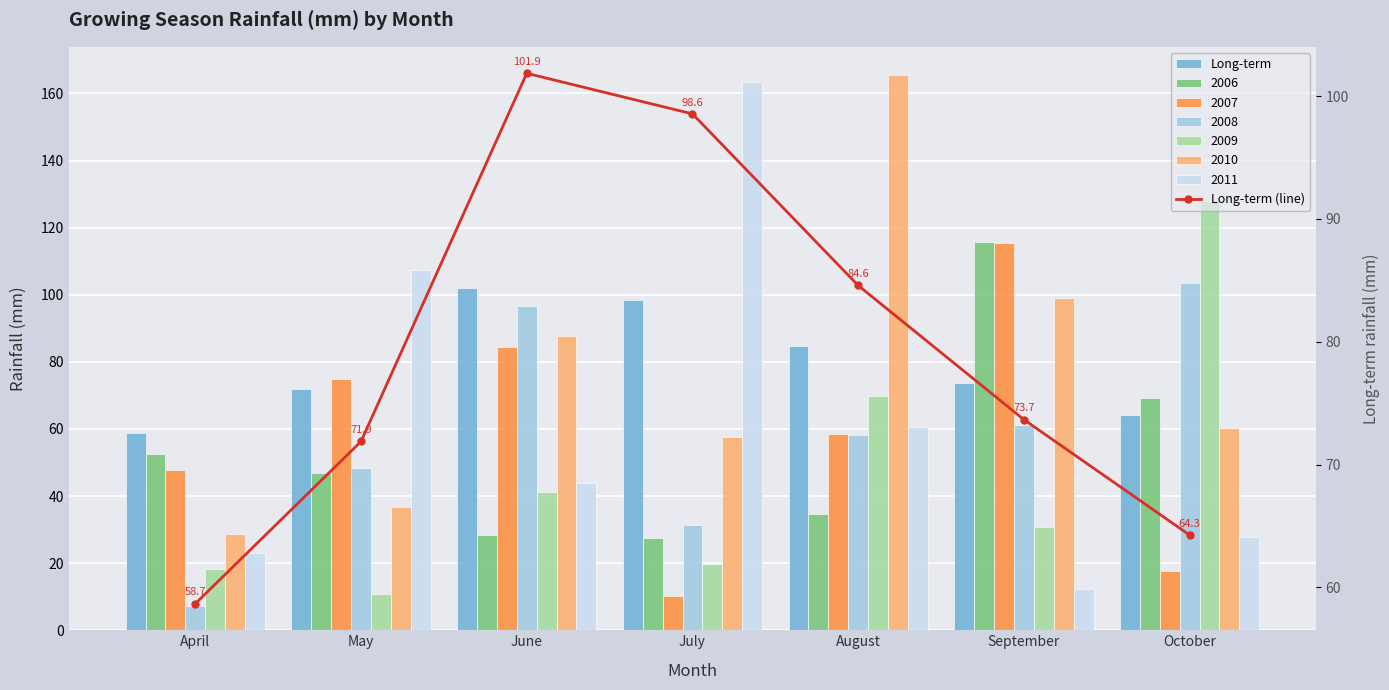

Rank the series by their maximum value, from lowest to highest.

Long-term, Long-term (line)